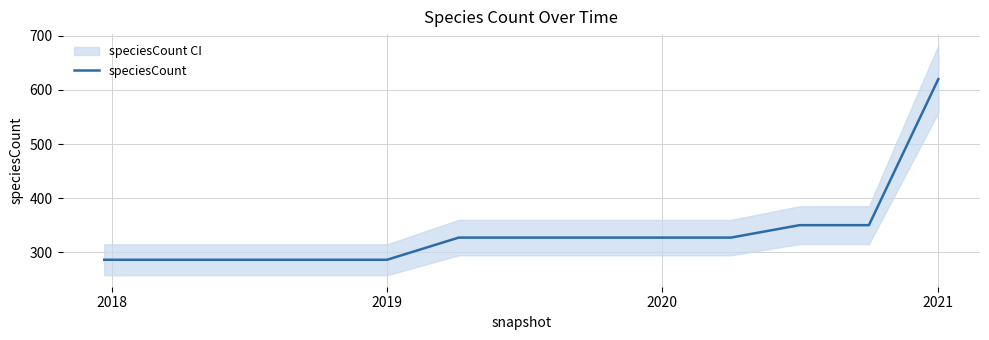

What is the lowest value of the speciesCount series?

286